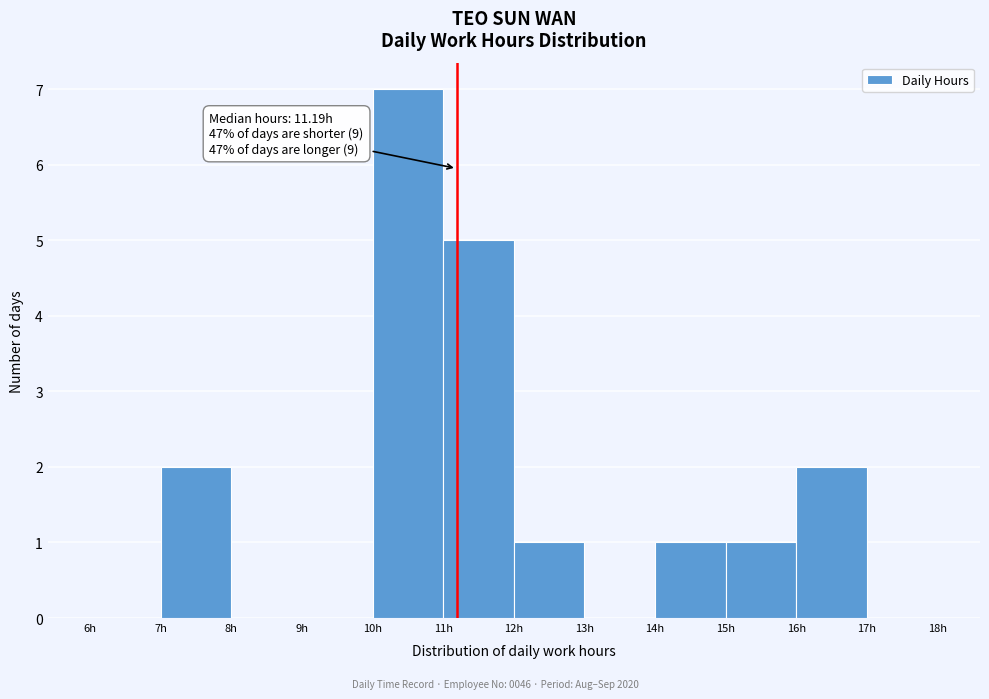

Which range on the x-axis has the tallest bar?

10 to 11